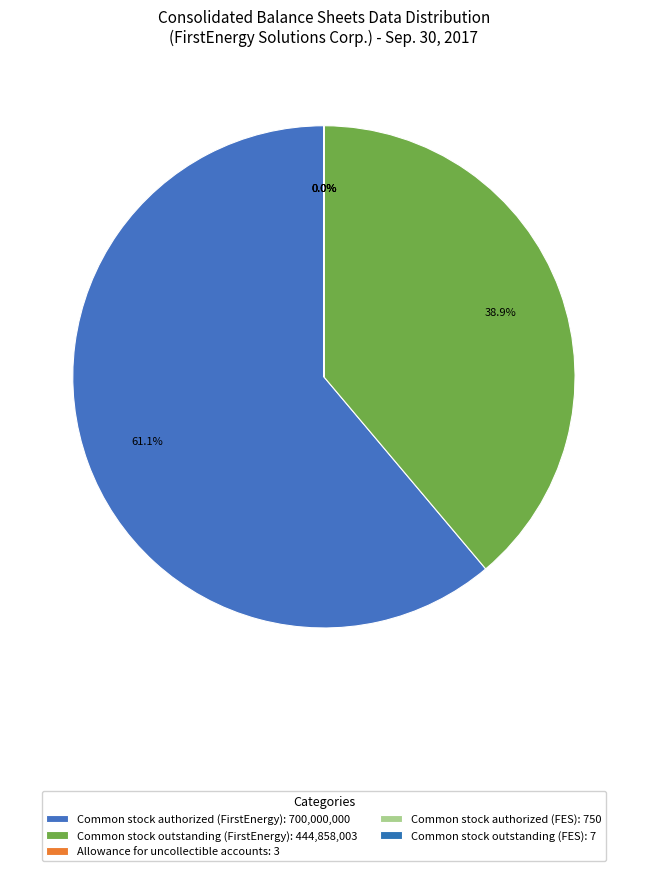

Which slice is the smallest?

Allowance for uncollectible accounts